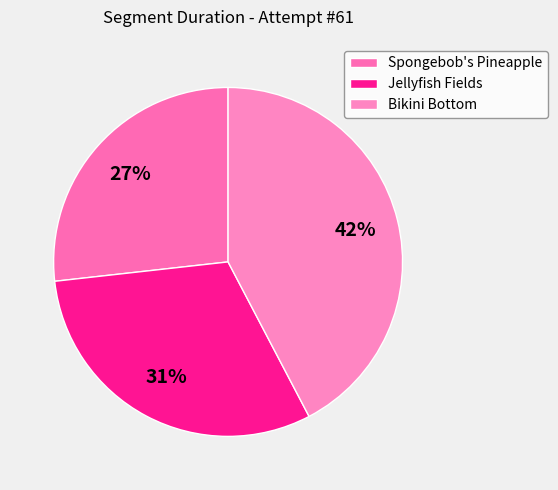

How many slices are in this pie chart?

3